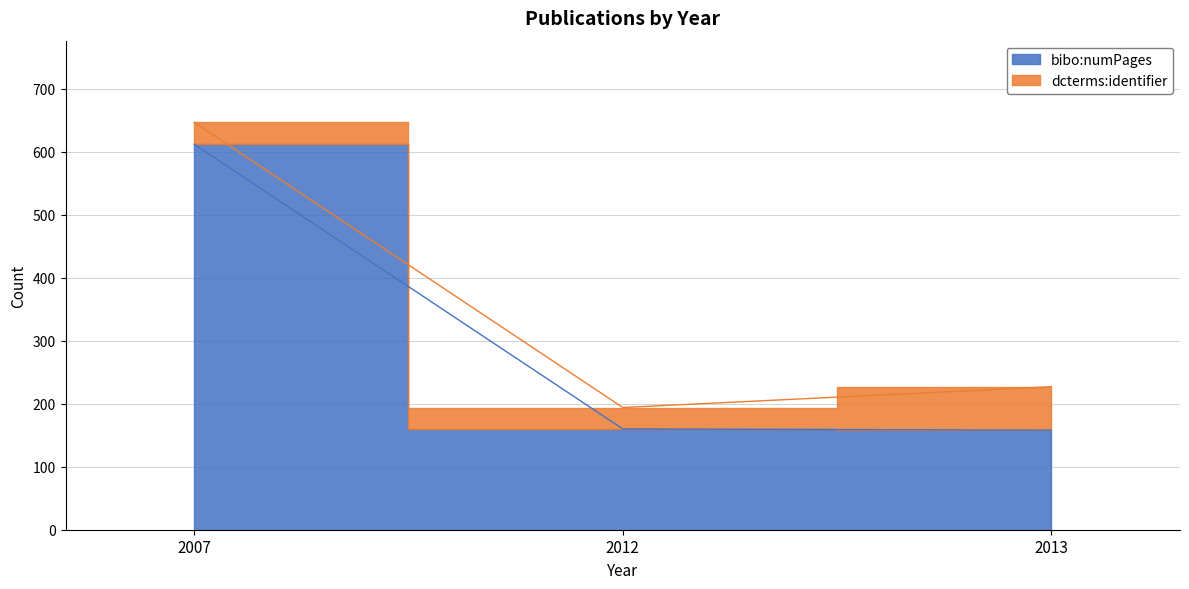

What is the minimum value shown in the chart?

158